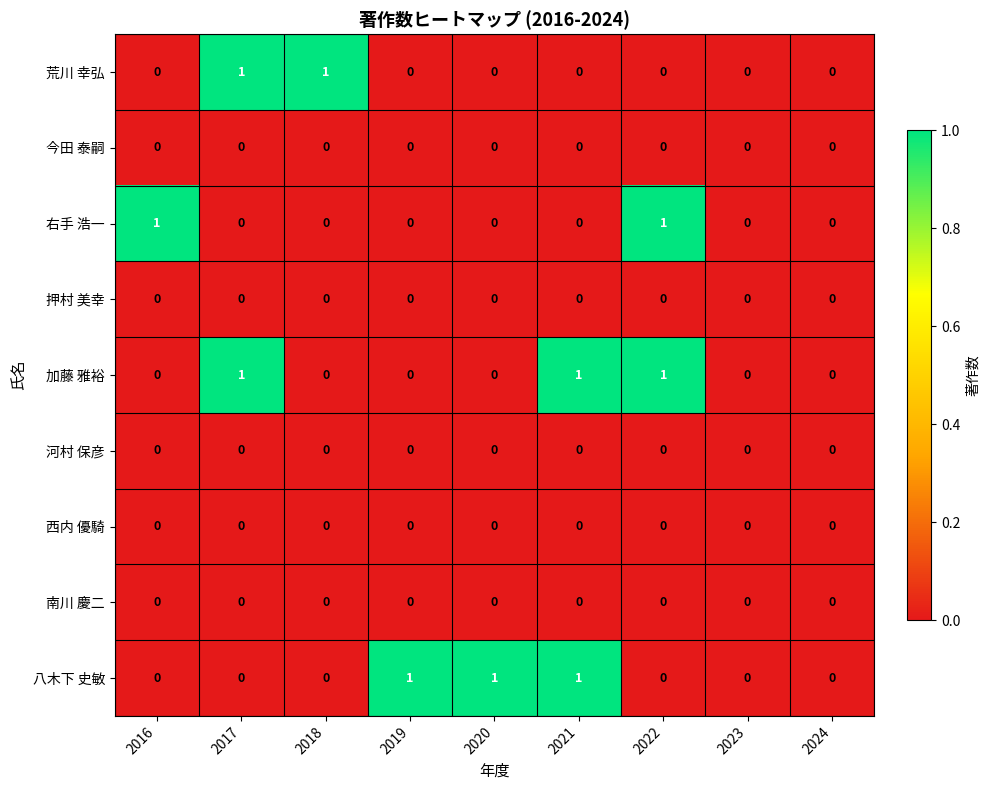

Between 2019 and 2023, which series saw the biggest shift?

八木下 史敏